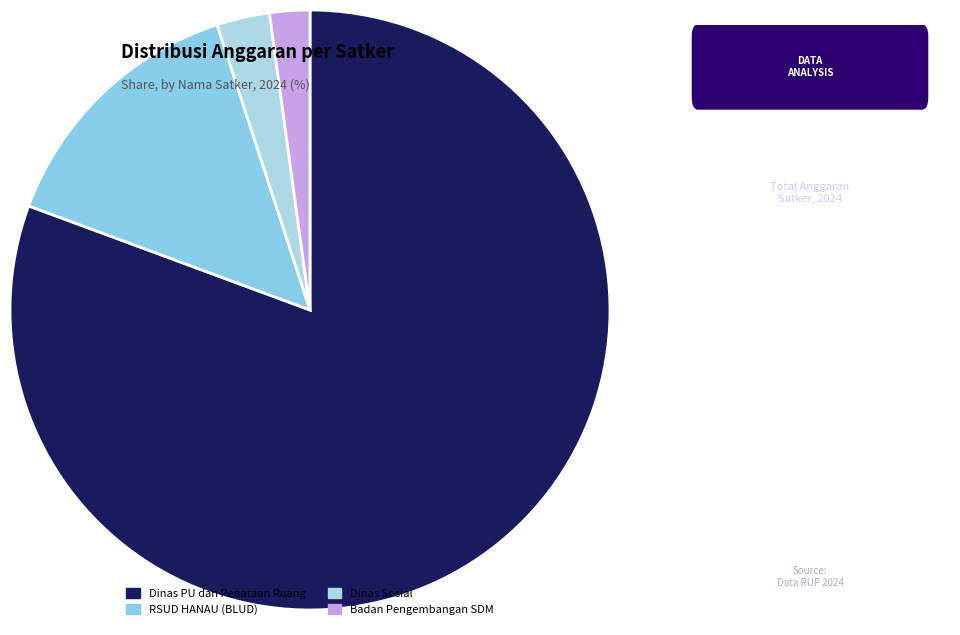

How many segments does this pie chart have?

4